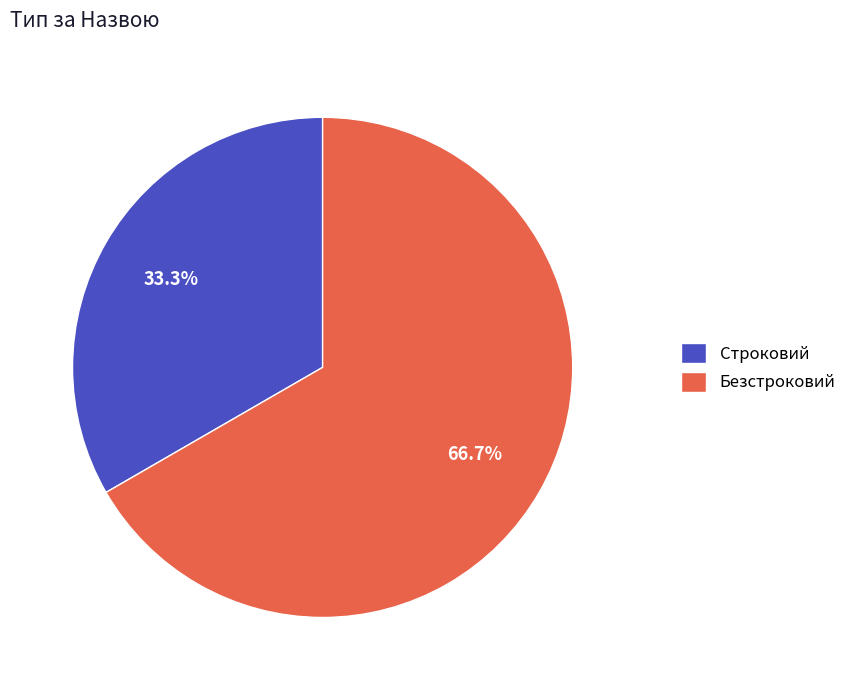

Count the number of slices in the pie.

2